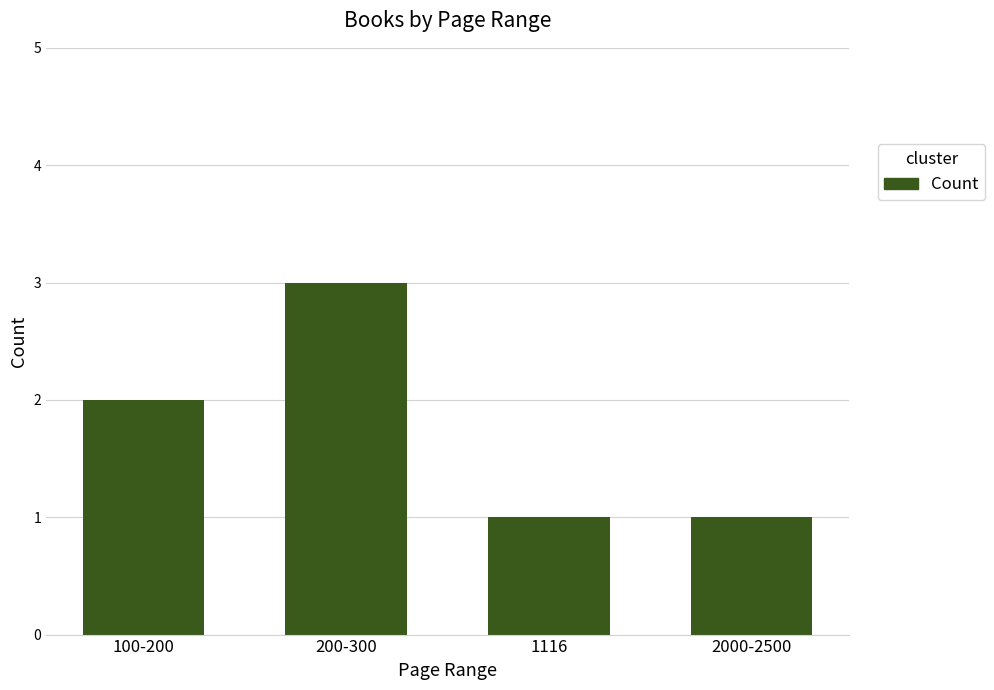

What is the change in value from 100-200 to 2000-2500?

-1